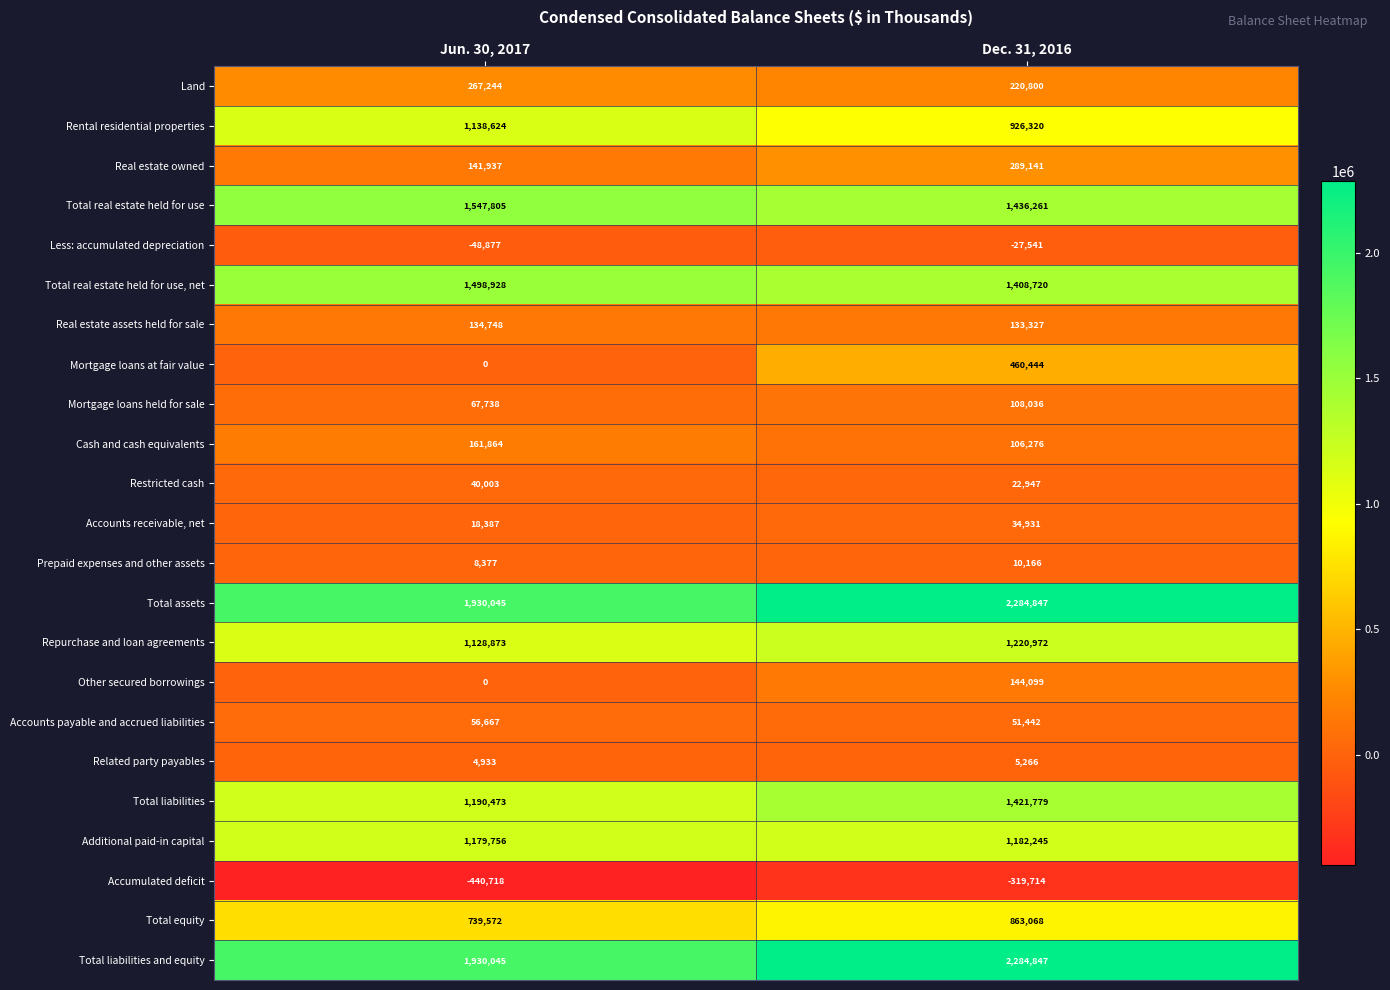

What is the sum of the Rental residential properties values at Dec. 31, 2016 and Jun. 30, 2017?

2064944